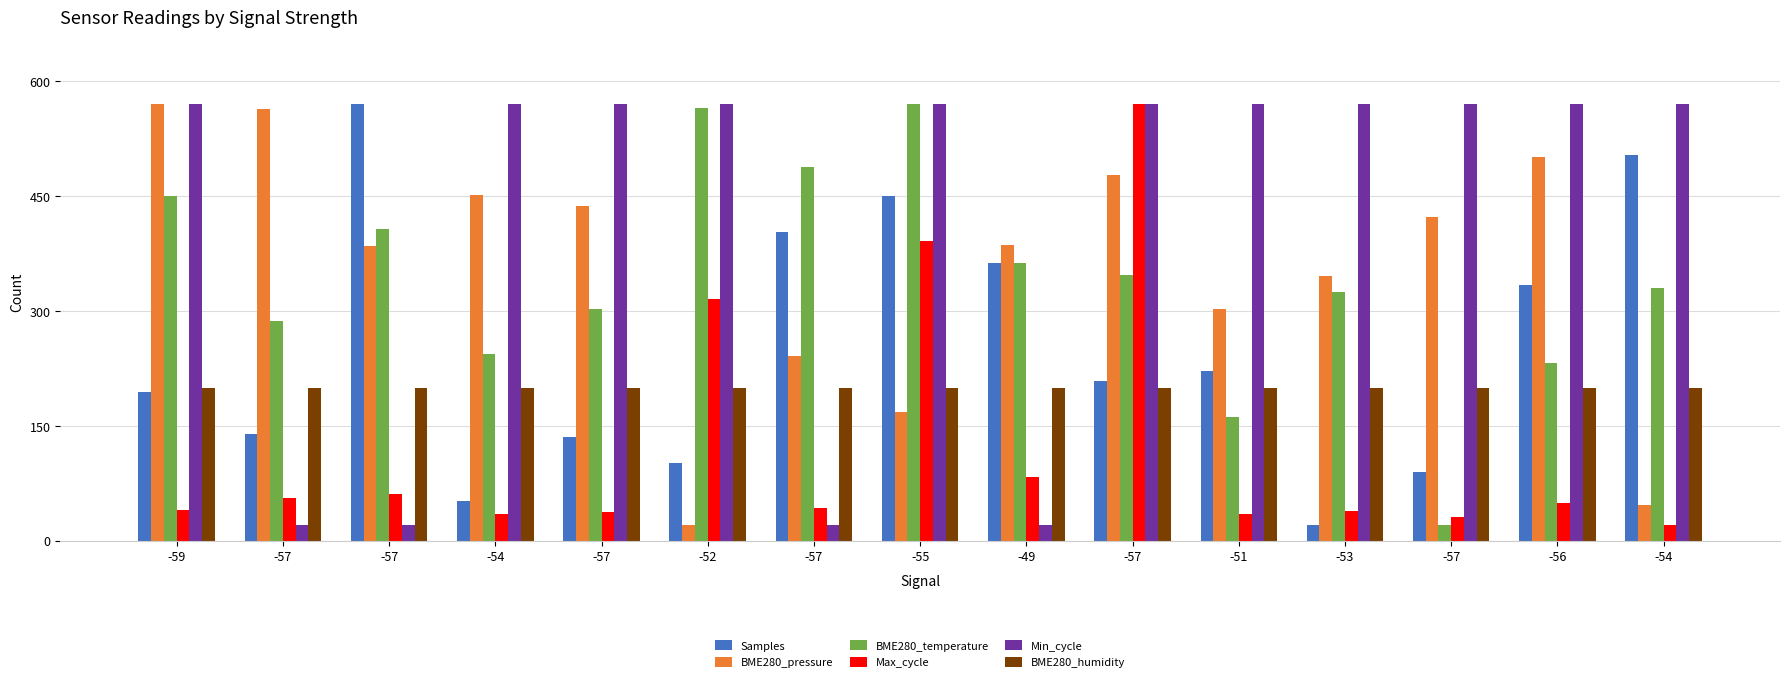

What are all the series names shown in the legend?

Samples, BME280_pressure, BME280_temperature, Max_cycle, Min_cycle, BME280_humidity